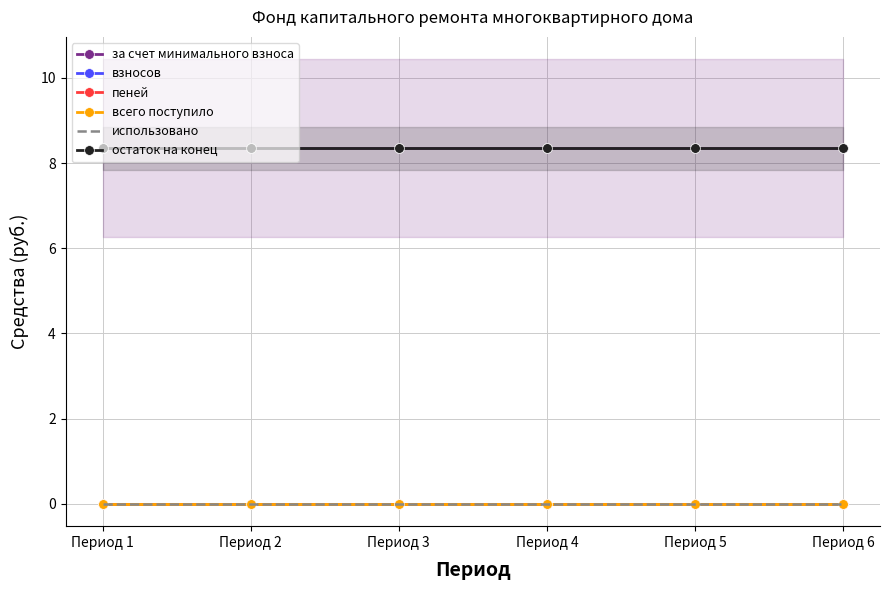

At which category is the sum across all series the highest?

Период 1